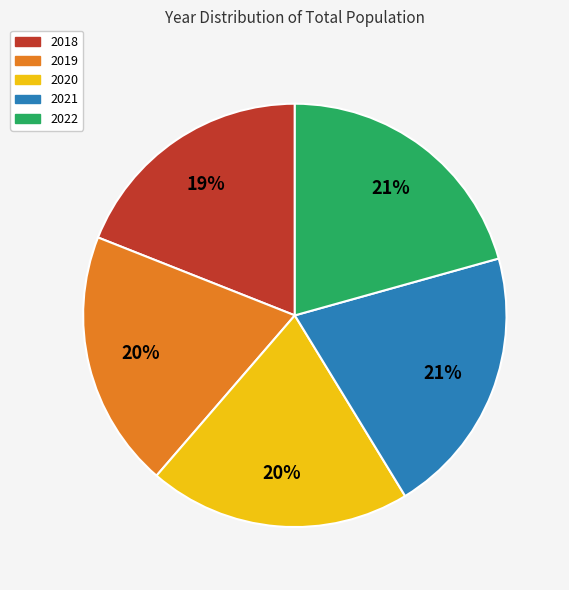

To the nearest percent, what portion does 2022 represent?

21%